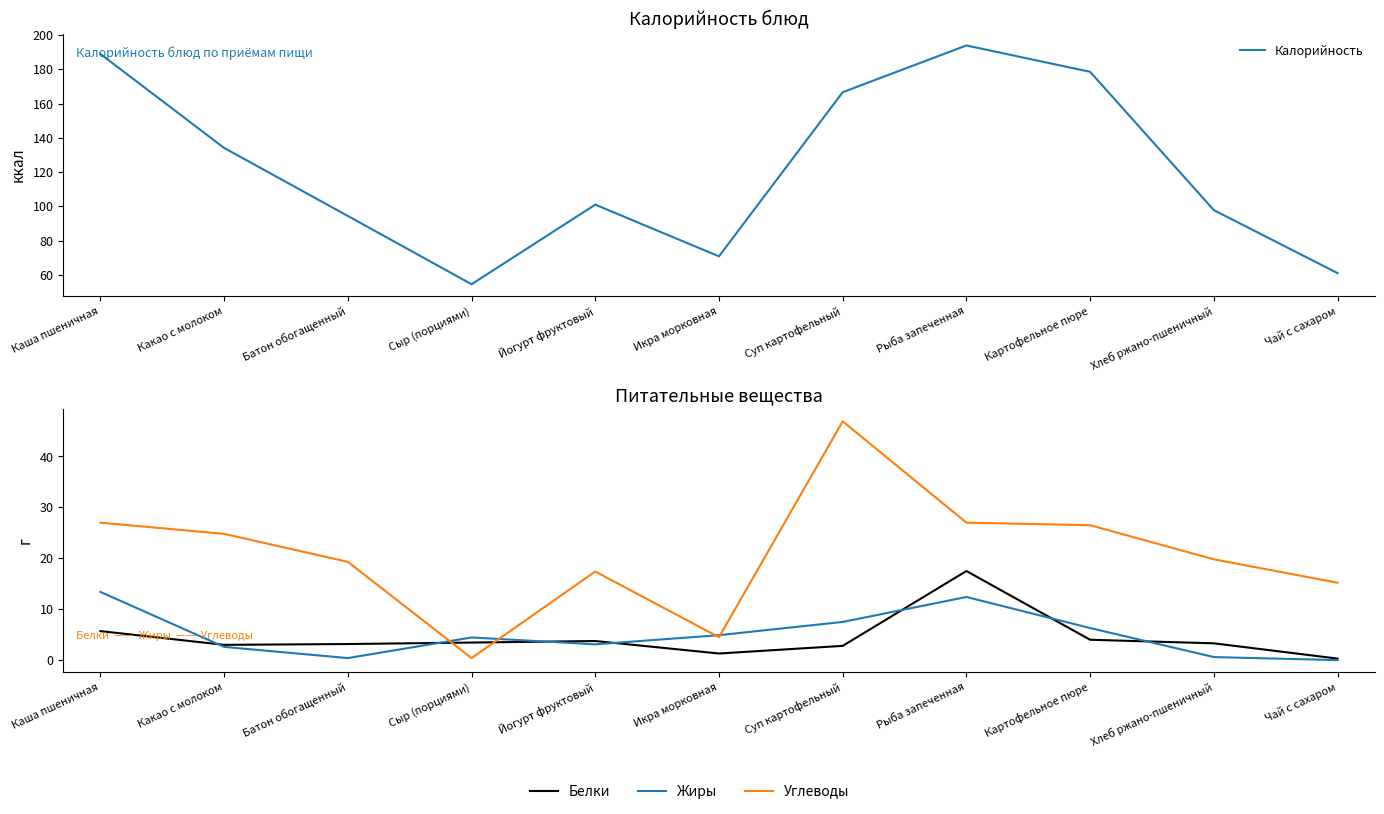

Is it true that Жиры equals 12.4 at Рыба запеченная?

True